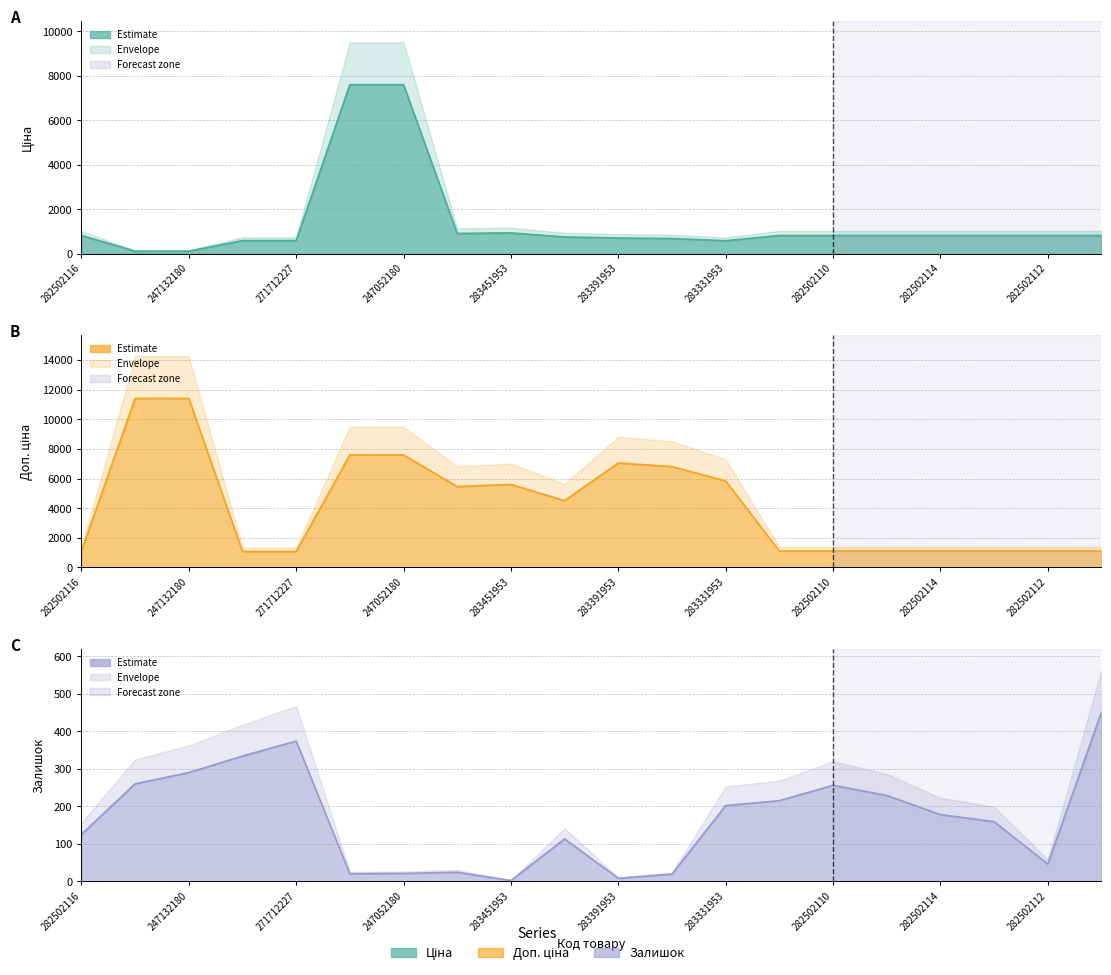

Count the number of categories in the chart.

20